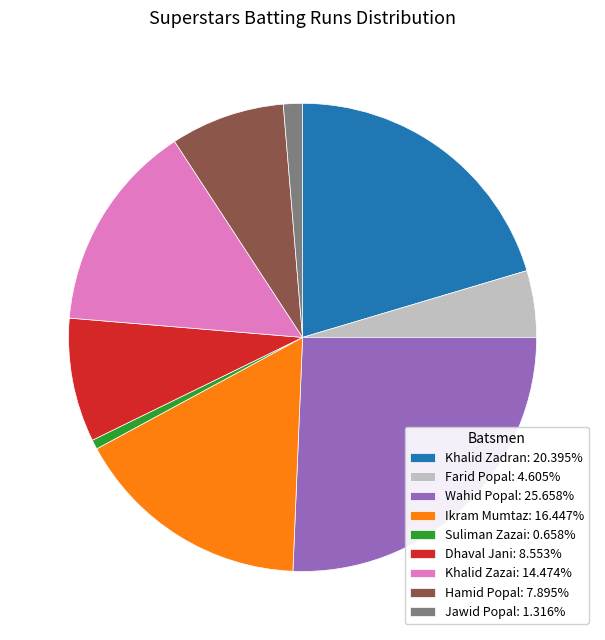

Do Wahid Popal: 25.658% and Jawid Popal: 1.316% together represent more than half of the pie?

No